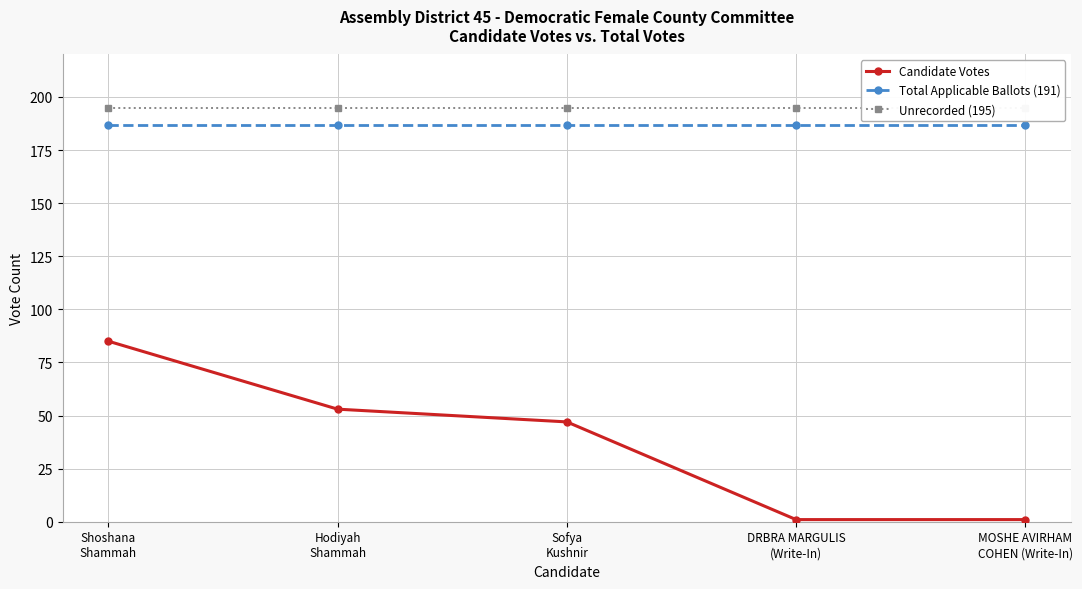

What is the sum of all Candidate Votes values?

187